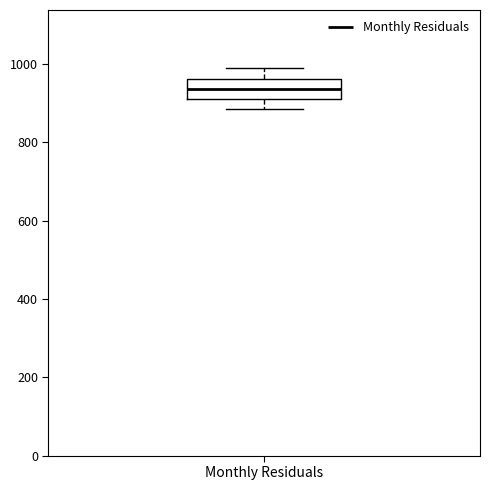

Read this box plot against the y-axis: the position of the median line, the range covered by the box, and the ends of both whiskers. The values are not printed on the chart, so give them approximately, as read against the axis.

median 940, box 920 to 960, whiskers 880 to 1000